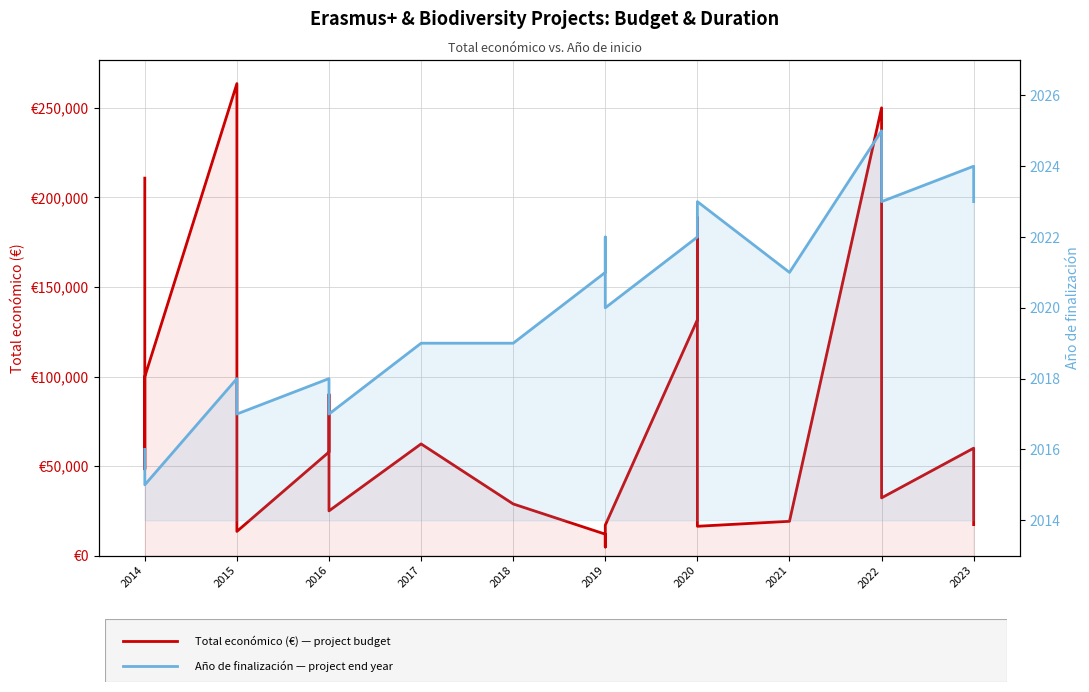

Rank the series by their maximum value, from highest to lowest.

Total económico (€), Año de finalización